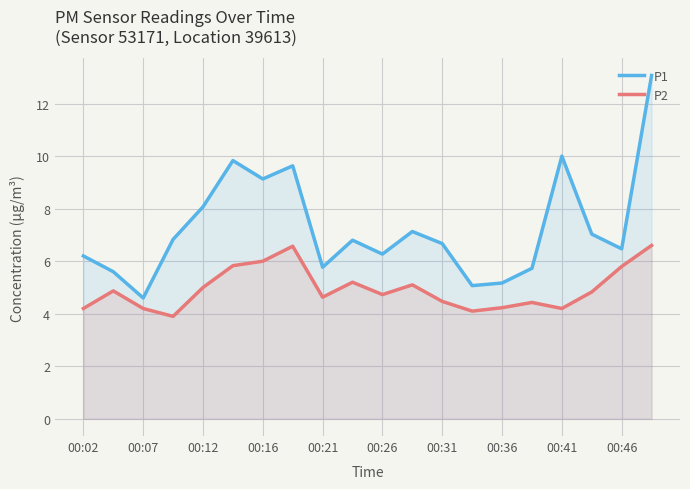

Rank the series at 00:26 from lowest to highest value.

P2, P1